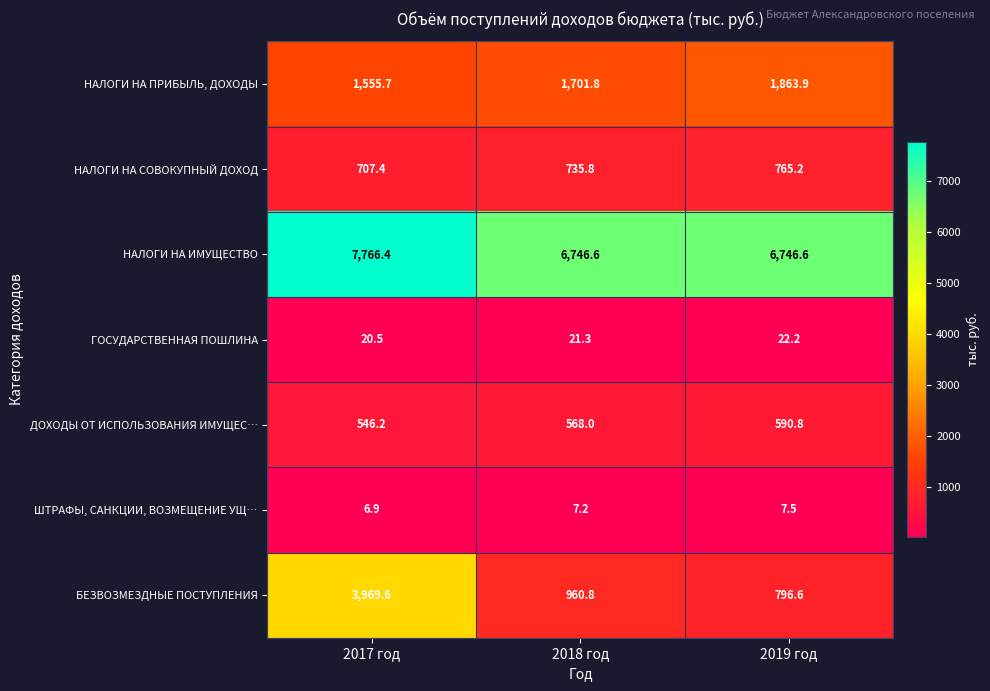

Rank the series at 2017 год from highest to lowest value.

НАЛОГИ НА ИМУЩЕСТВО, БЕЗВОЗМЕЗДНЫЕ ПОСТУПЛЕНИЯ, НАЛОГИ НА ПРИБЫЛЬ, ДОХОДЫ, НАЛОГИ НА СОВОКУПНЫЙ ДОХОД, ДОХОДЫ ОТ ИСПОЛЬЗОВАНИЯ ИМУЩЕС…, ГОСУДАРСТВЕННАЯ ПОШЛИНА, ШТРАФЫ, САНКЦИИ, ВОЗМЕЩЕНИЕ УЩ…